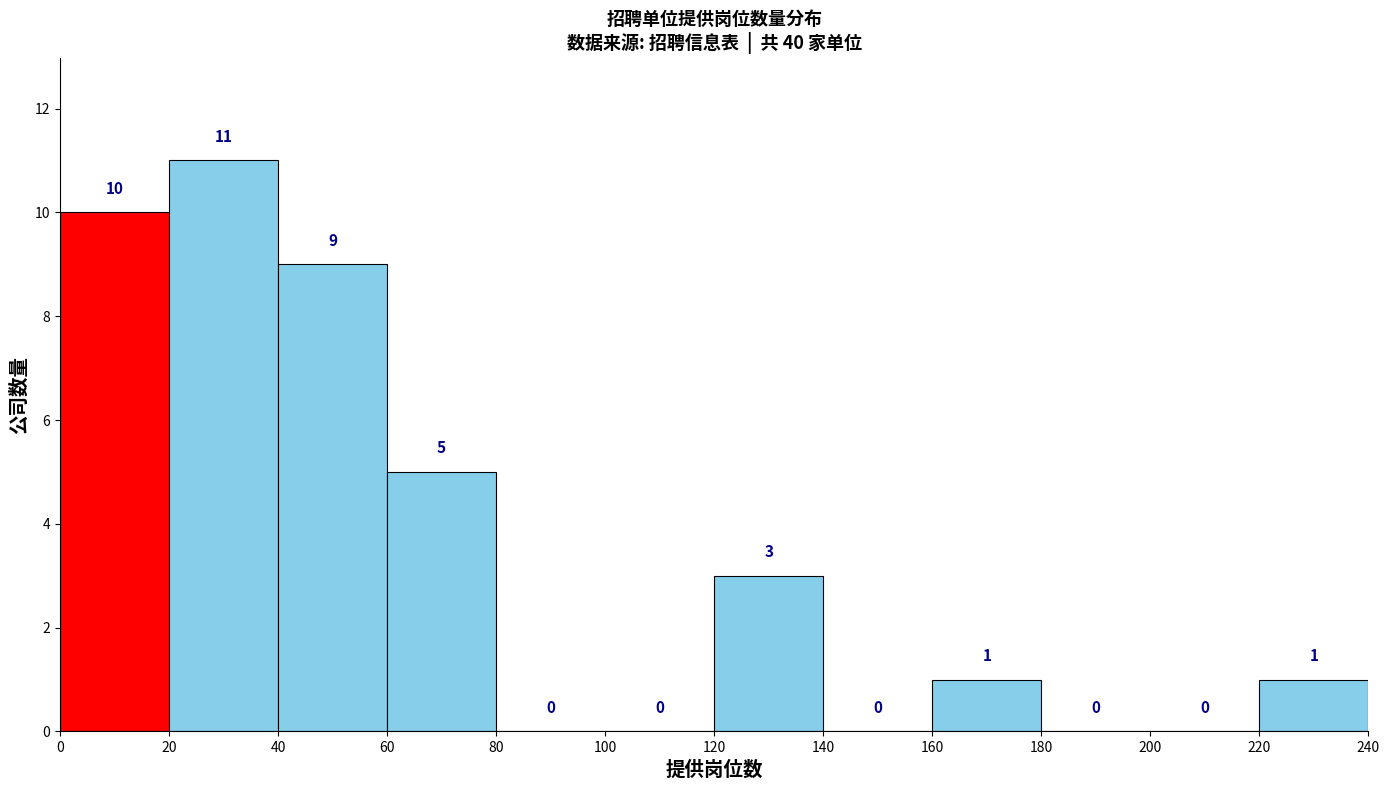

Over which range of the x-axis is the bar tallest?

20 to 40